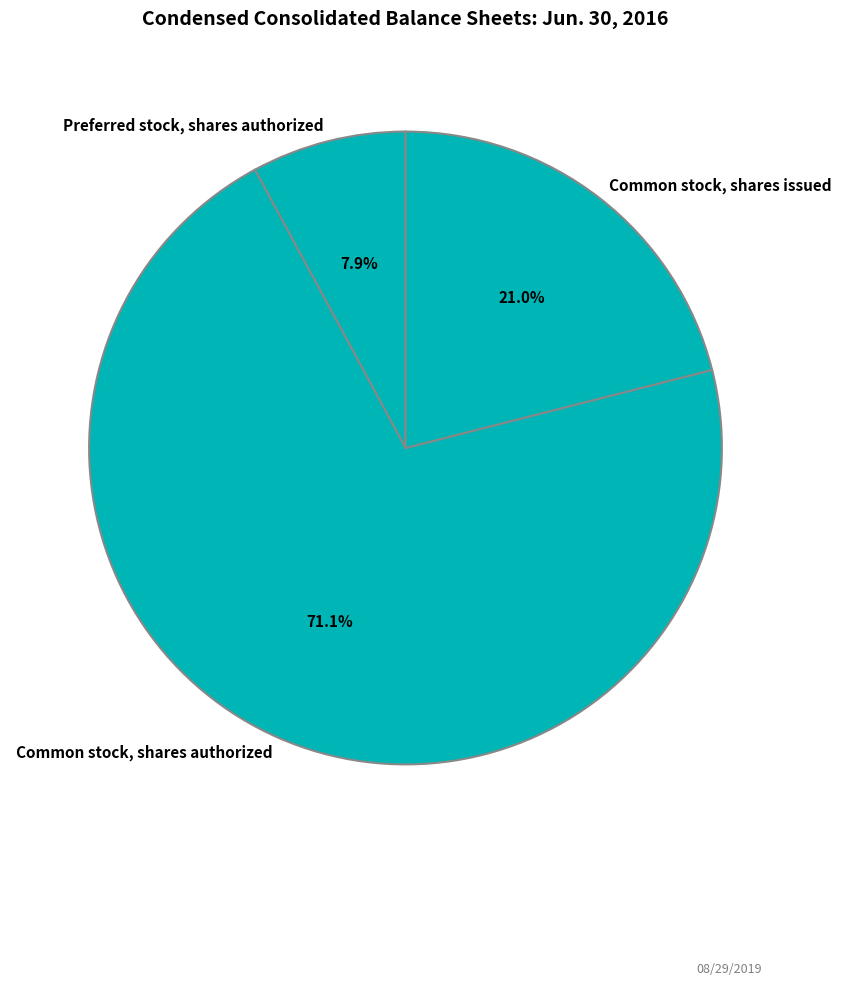

What is the largest slice in the pie chart?

Common stock, shares authorized